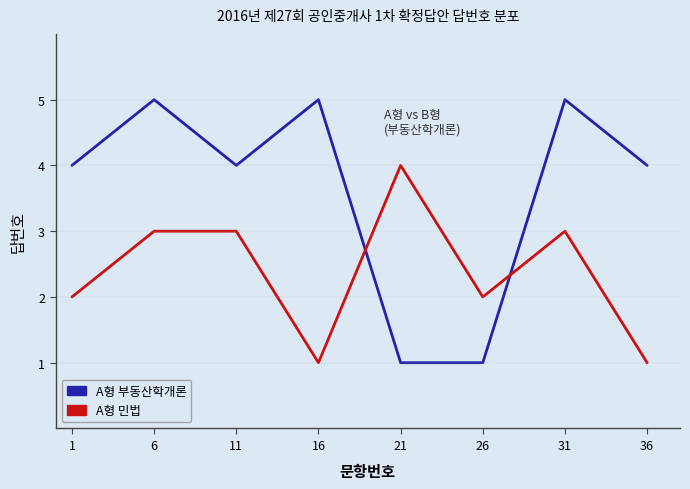

Which series ends up on top after the final intersection of A형 부동산학개론 and A형 민법?

A형 부동산학개론